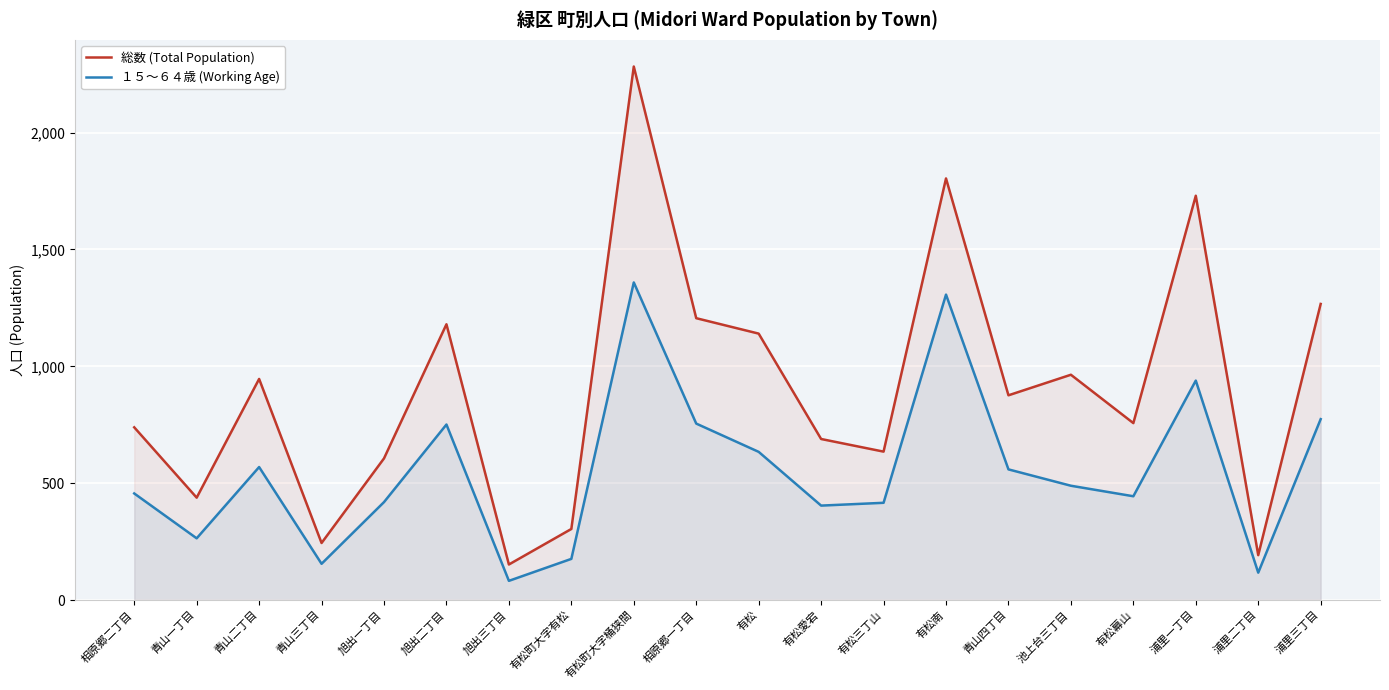

How many lines are shown in the chart?

2